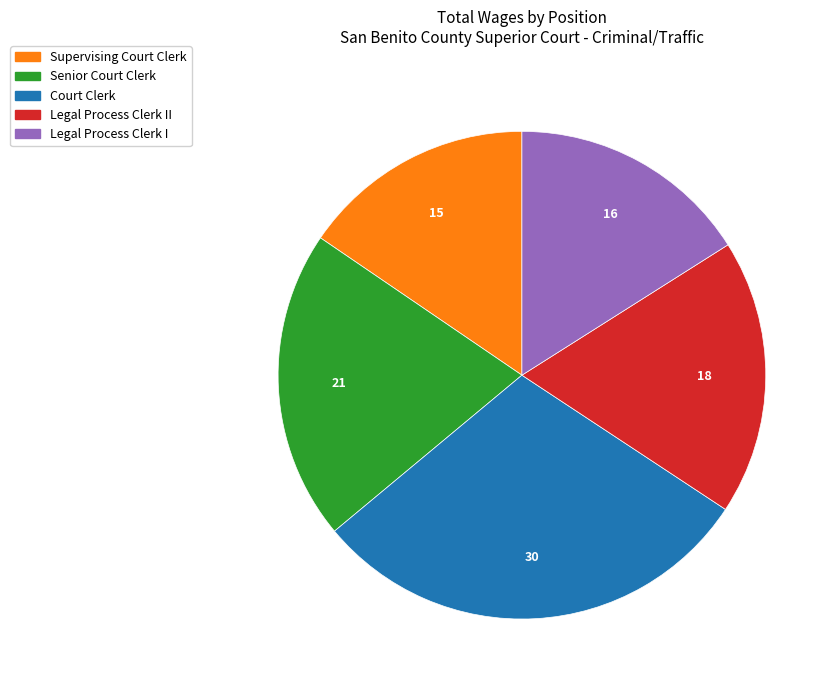

Rank the categories by value from lowest to highest.

Supervising Court Clerk, Legal Process Clerk I, Legal Process Clerk II, Senior Court Clerk, Court Clerk